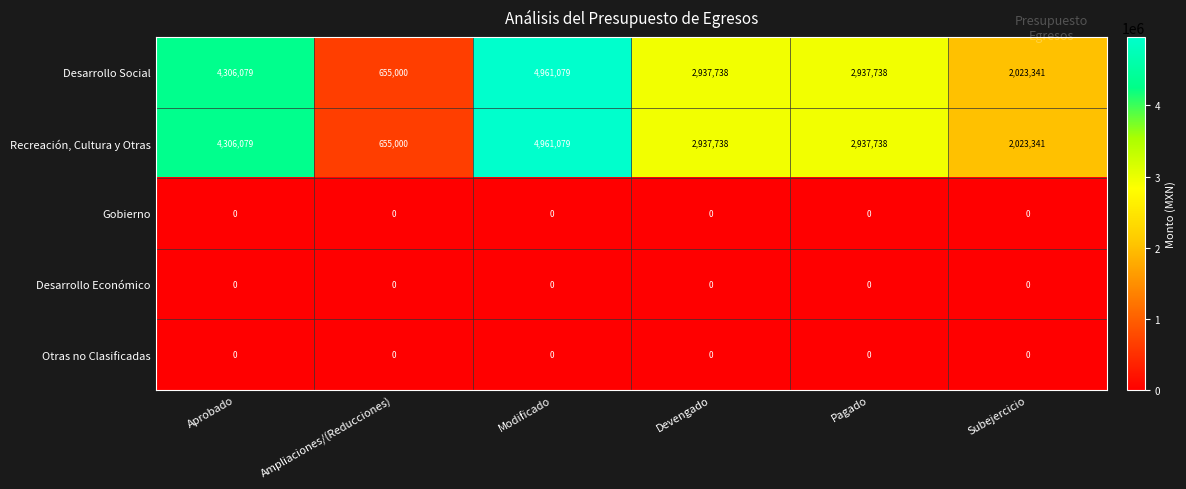

Reading right to left, extract all data points from this chart.

Desarrollo Social: Subejercicio=2023341	Pagado=2937738	Devengado=2937738	Modificado=4961079	Ampliaciones/(Reducciones)=655000	Aprobado=4306079
Recreación, Cultura y Otras: Subejercicio=2023341	Pagado=2937738	Devengado=2937738	Modificado=4961079	Ampliaciones/(Reducciones)=655000	Aprobado=4306079
Gobierno: Subejercicio=0	Pagado=0	Devengado=0	Modificado=0	Ampliaciones/(Reducciones)=0	Aprobado=0
Desarrollo Económico: Subejercicio=0	Pagado=0	Devengado=0	Modificado=0	Ampliaciones/(Reducciones)=0	Aprobado=0
Otras no Clasificadas: Subejercicio=0	Pagado=0	Devengado=0	Modificado=0	Ampliaciones/(Reducciones)=0	Aprobado=0